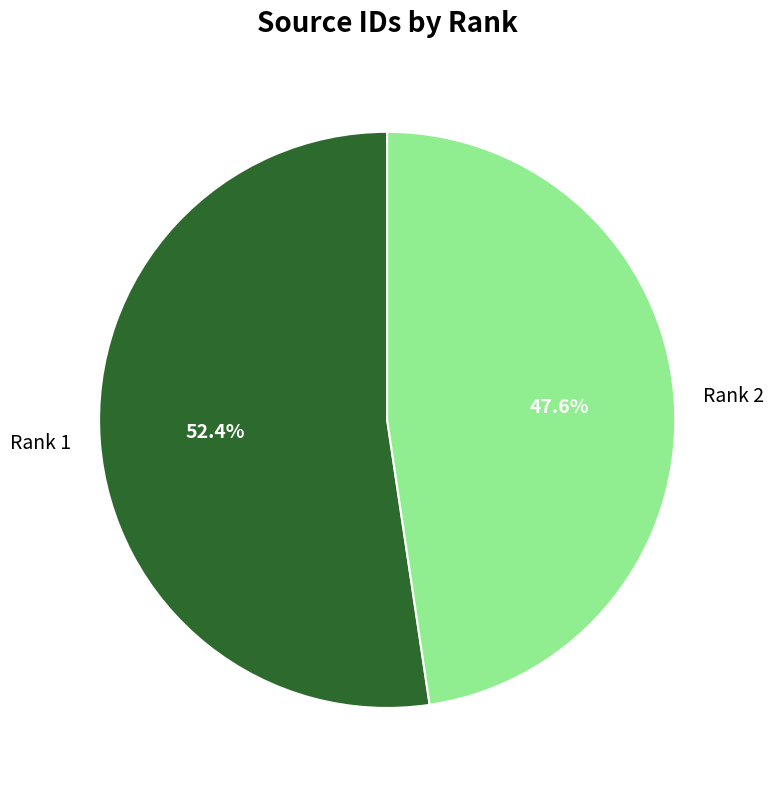

What is the total percentage of Rank 2 and Rank 1?

100.0%